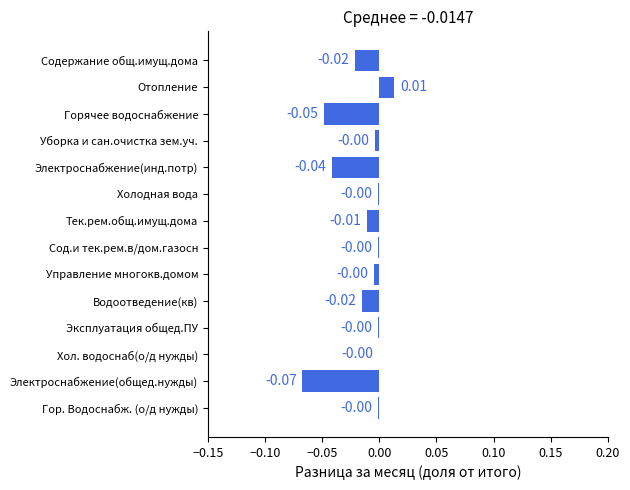

Which category has the highest value across all series?

Отопление